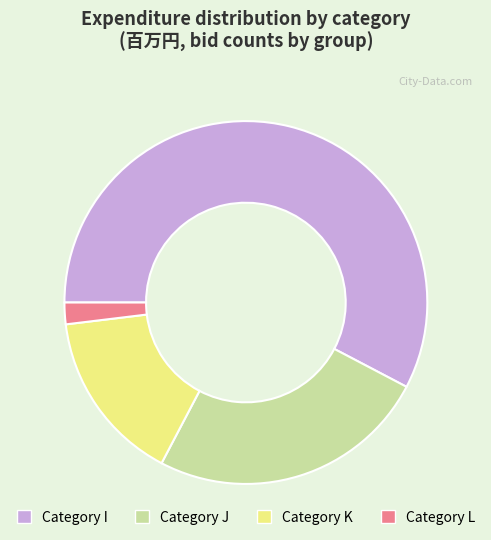

Do Category J and Category K together represent more than half of the pie?

No